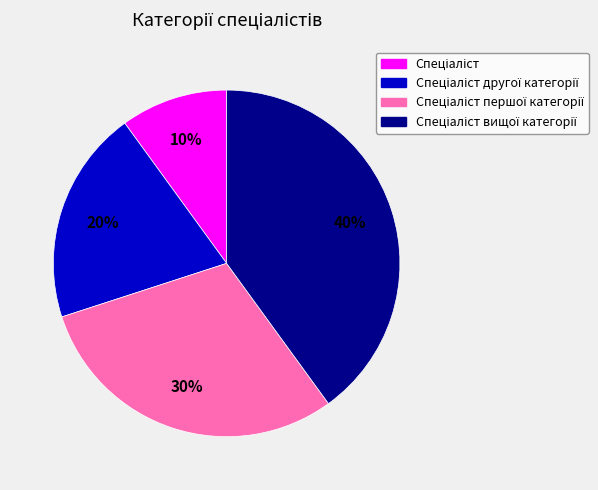

To the nearest percent, what is the average slice percentage?

25%